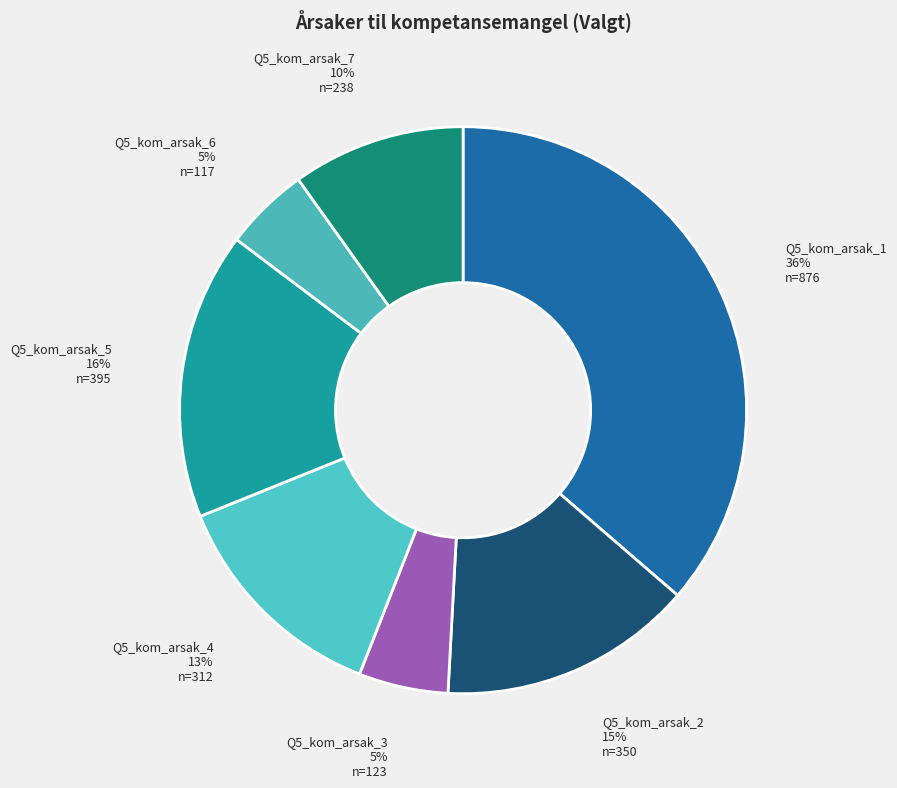

Does any single category account for the majority?

No